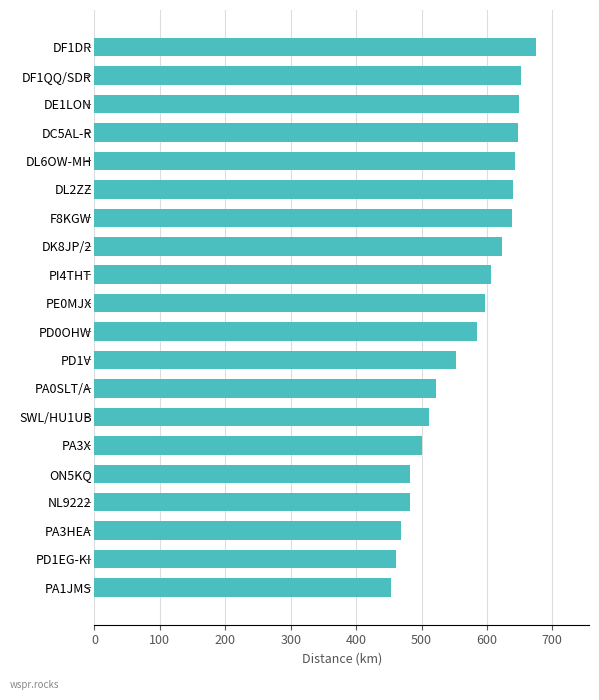

What is the average value?

570